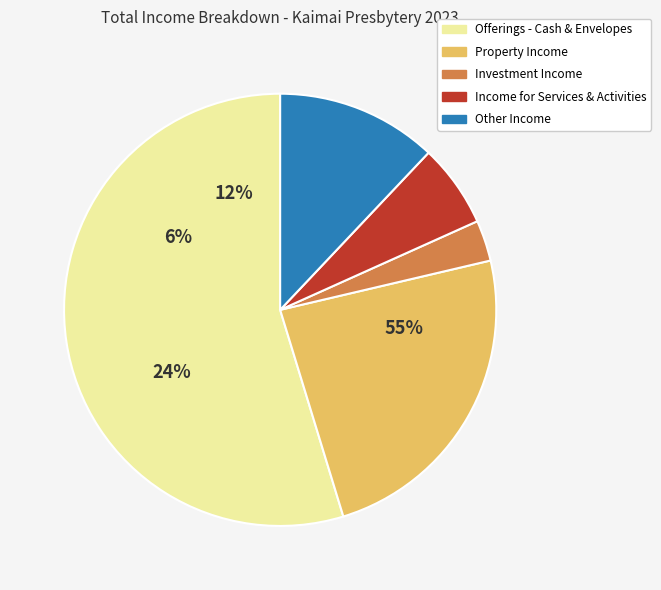

What is the total percentage of Property Income and Offerings - Cash & Envelopes?

78.7%